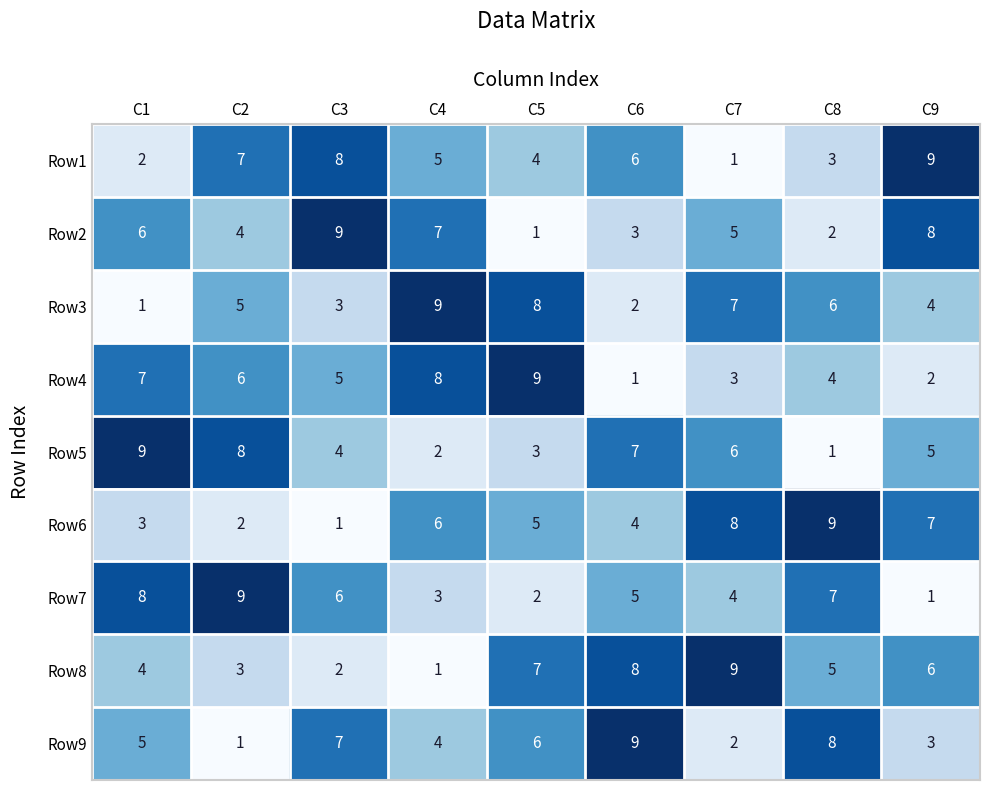

What is the approximate value of Row6 at C7?

8